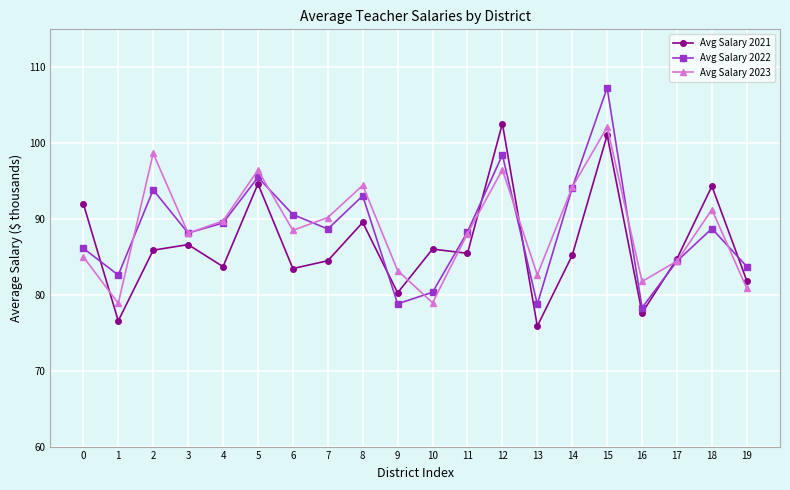

What is the value of the Avg Salary 2021 point at the 11th from the left?

86.0